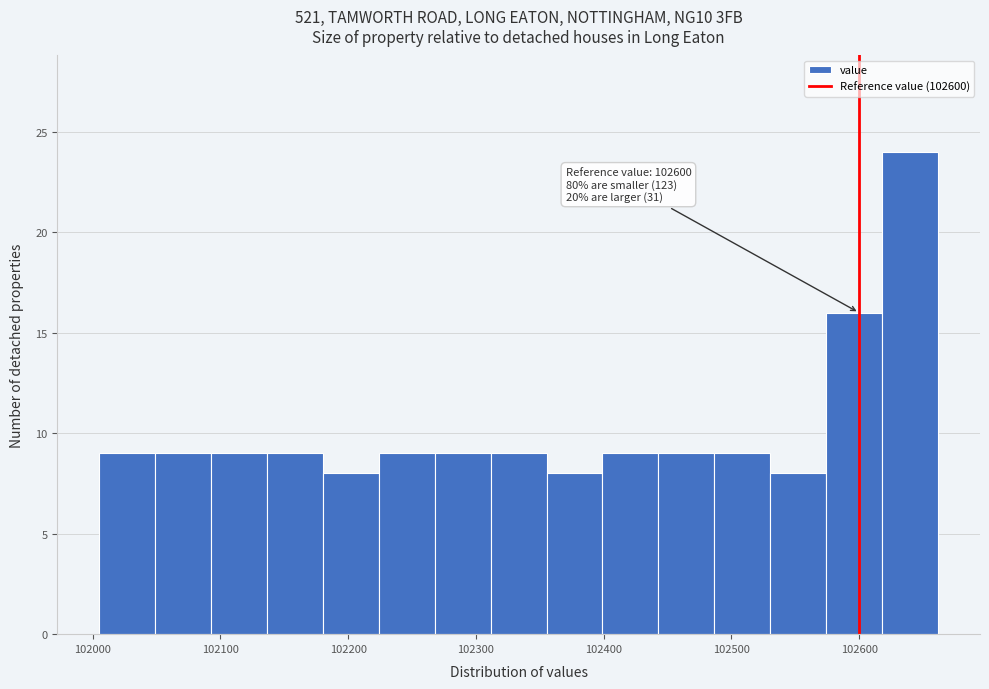

Which range on the x-axis has the tallest bar?

102620 to 102660